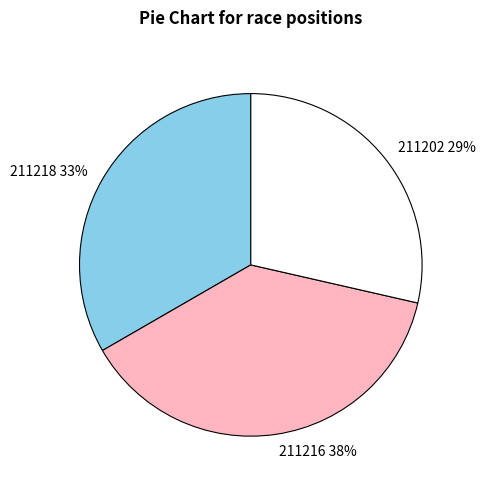

What percentage is the 211218 slice, to the nearest percent?

33%